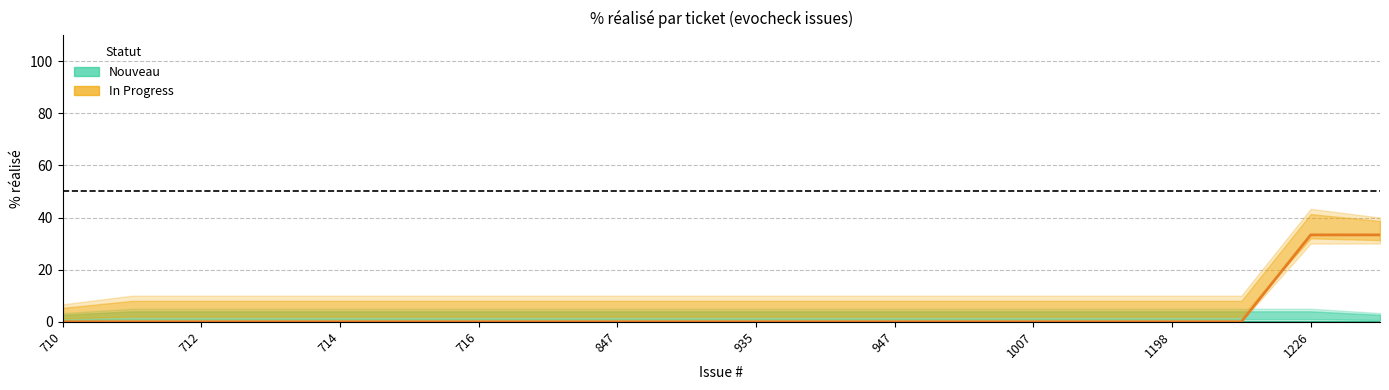

What is the average value of the In Progress (100% done) series?

3.3